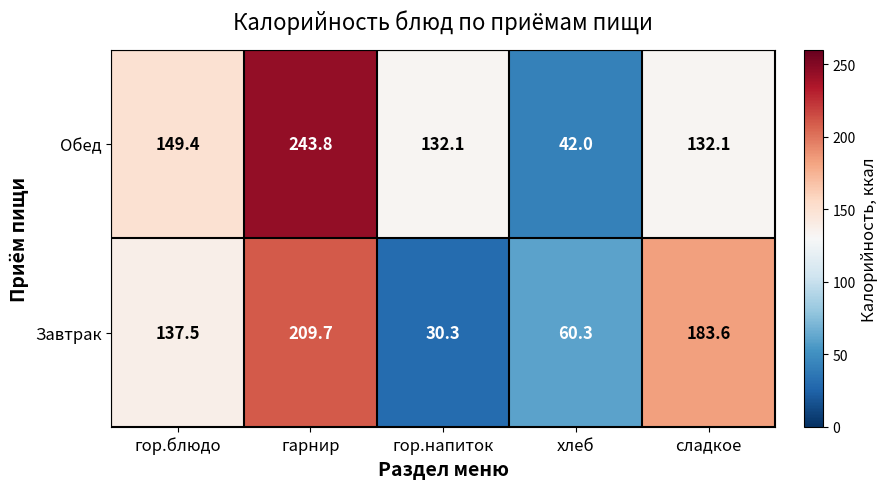

Count the number of data series in this chart.

2